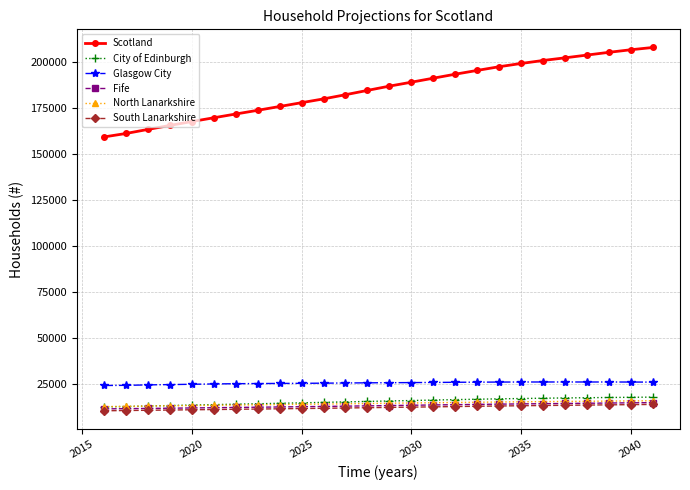

What is the value of the City of Edinburgh point at the 3rd from the left?

12799